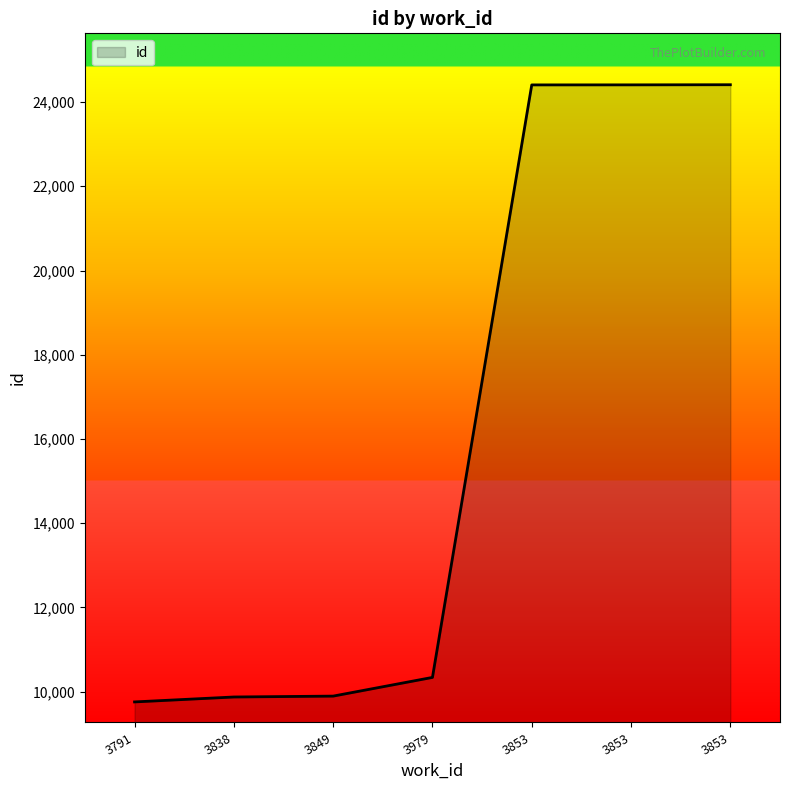

Reading left to right, list all the values displayed in this chart.

3791=9756	3838=9873	3849=9894	3979=10338	3853=24407	3853=24408	3853=24411